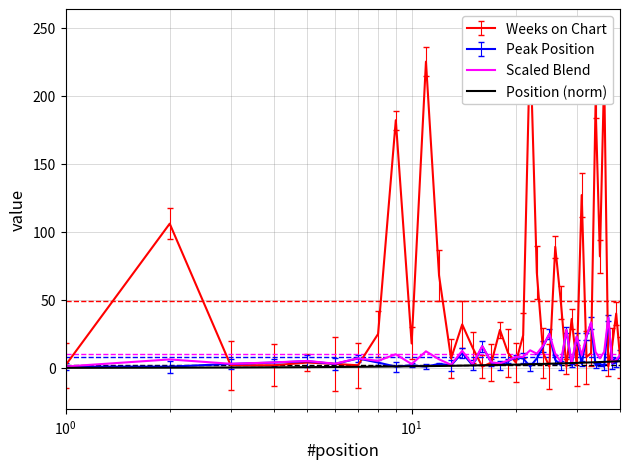

What is the total value across all series at 19?

16